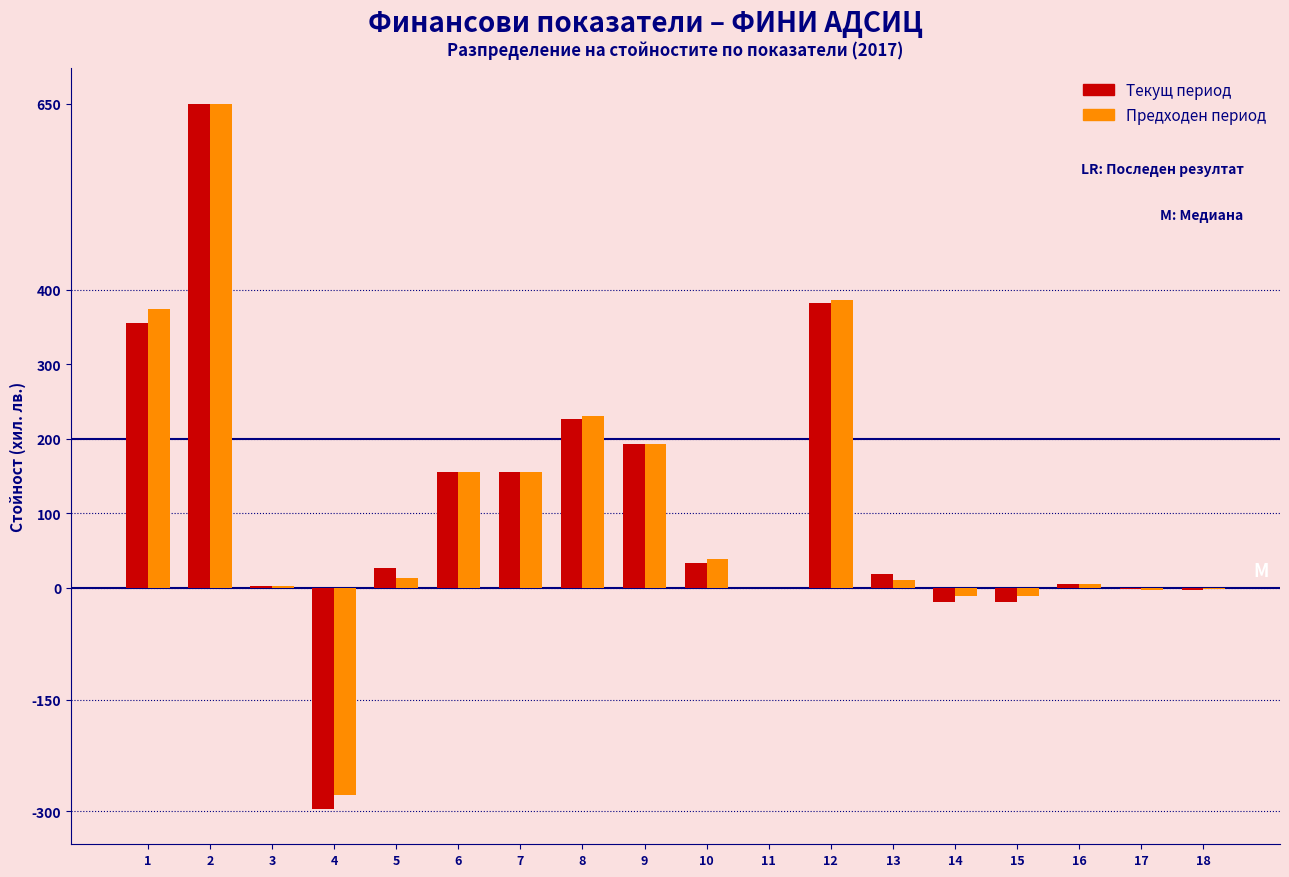

Is the value of Текущ период at 14 greater than the value of Предходен период at 16?

No